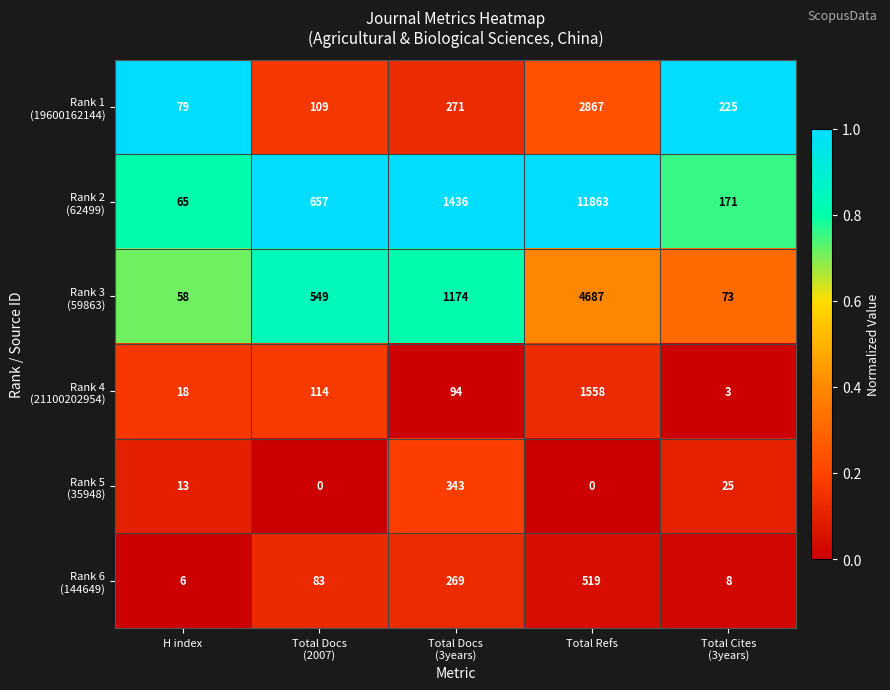

At which category does the chart reach its peak across all series?

Total Refs